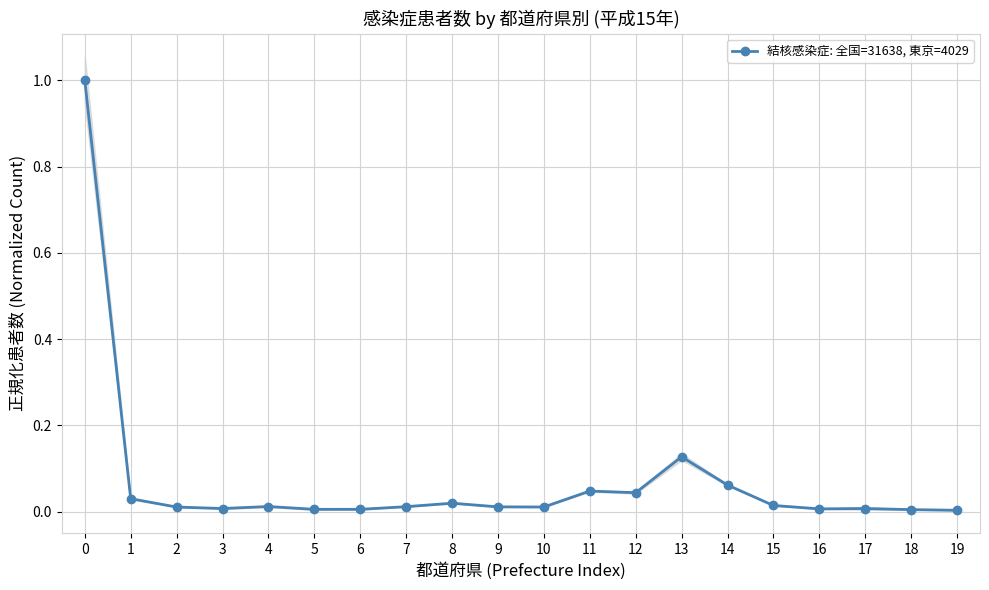

List the labels in order of value, largest first.

0, 13, 14, 11, 12, 1, 8, 15, 4, 7, 9, 10, 2, 3, 17, 16, 5, 6, 18, 19